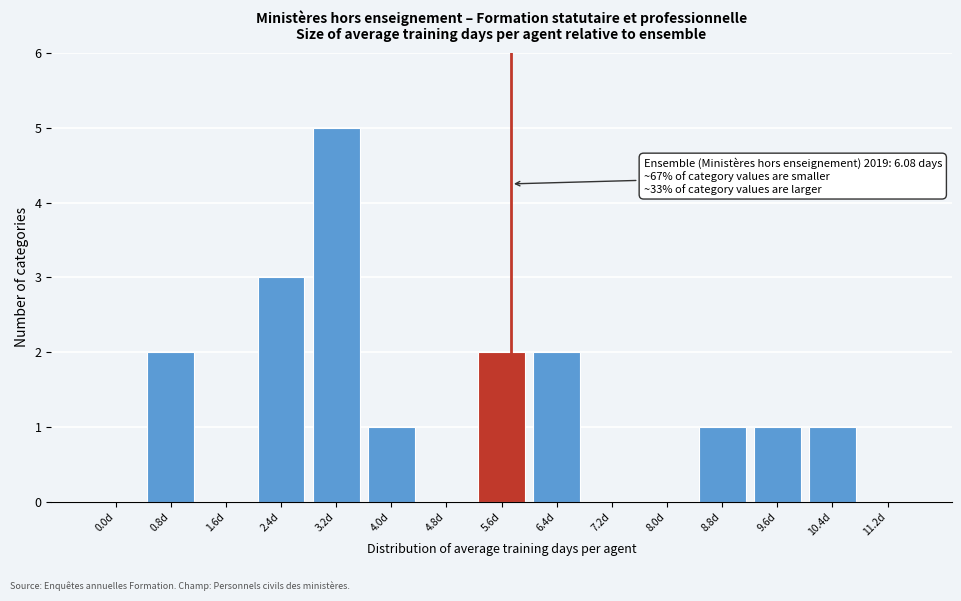

Reading right to left, what are all the values shown in this chart?

11.2d=0	10.4d=1	9.6d=1	8.8d=1	8.0d=0	7.2d=0	6.4d=2	5.6d=2	4.8d=0	4.0d=1	3.2d=5	2.4d=3	1.6d=0	0.8d=2	0.0d=0